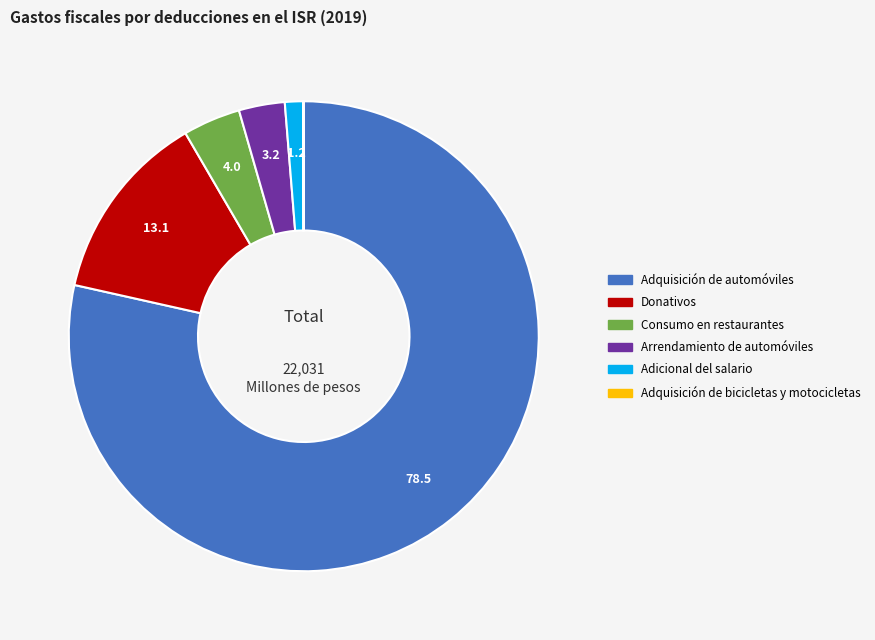

Does Adquisición de automóviles represent more than half of the total?

Yes